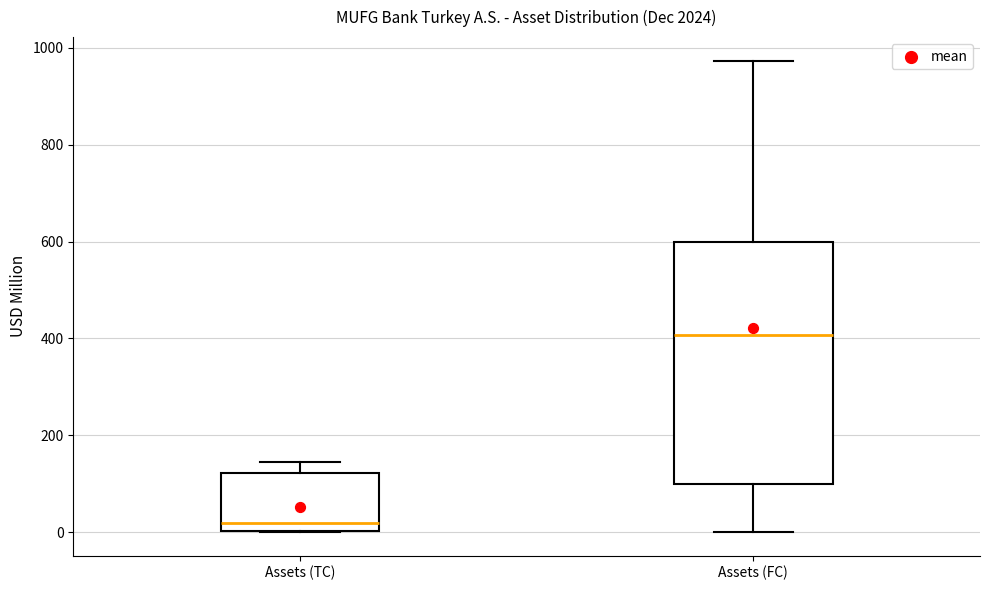

Reading left to right, transcribe this box plot: for each box, give where its median line is, the range the box spans, and where its two whiskers end, as read against the y-axis. The values are not printed on the chart, so give them approximately, as read against the axis.

Assets (TC): median 20, box 0 to 120, whiskers 0 to 140
Assets (FC): median 400, box 100 to 600, whiskers 0 to 980